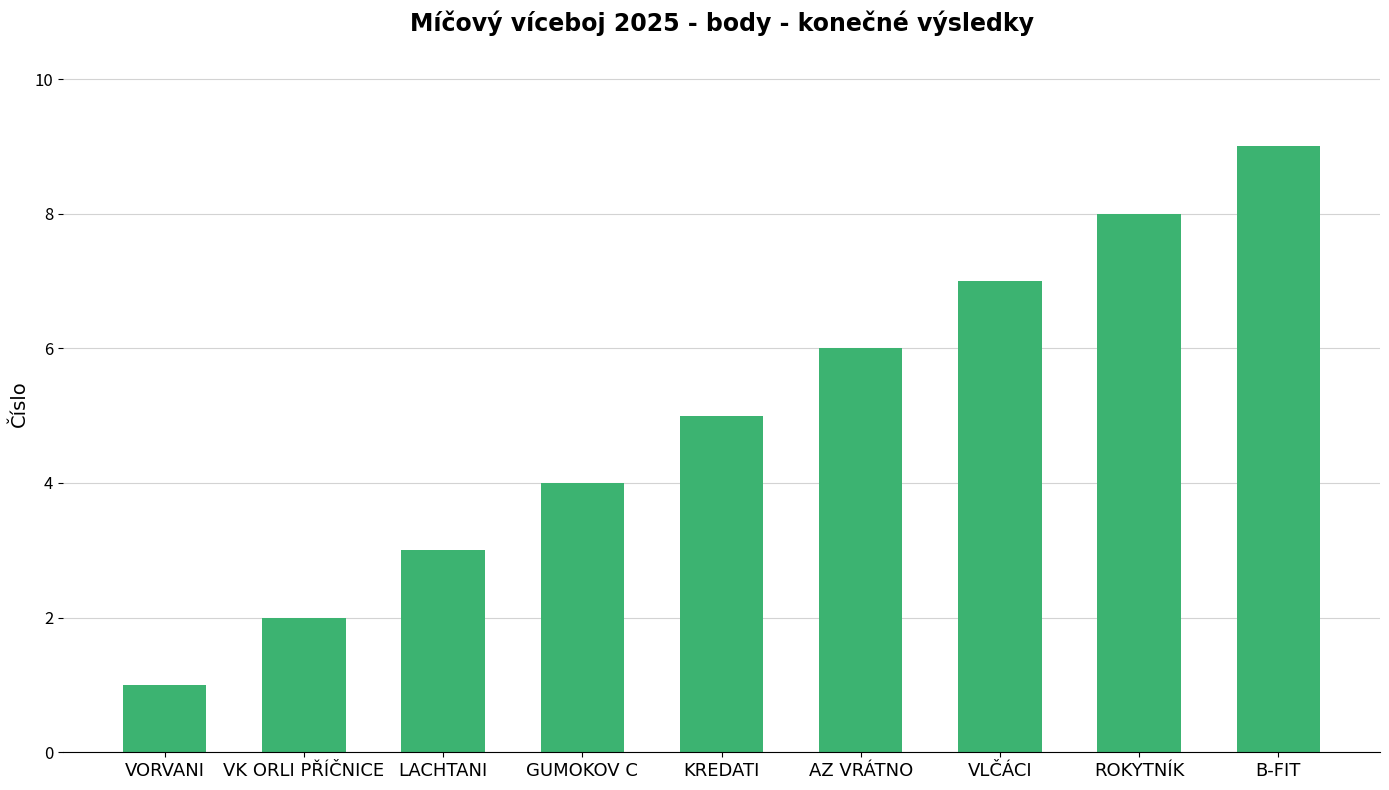

Does the chart contain stacked bars?

No